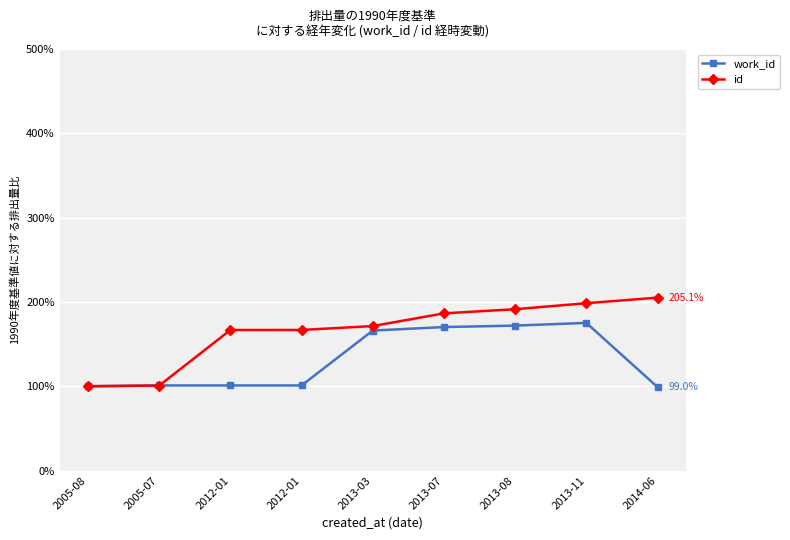

Count the number of data series in this chart.

2